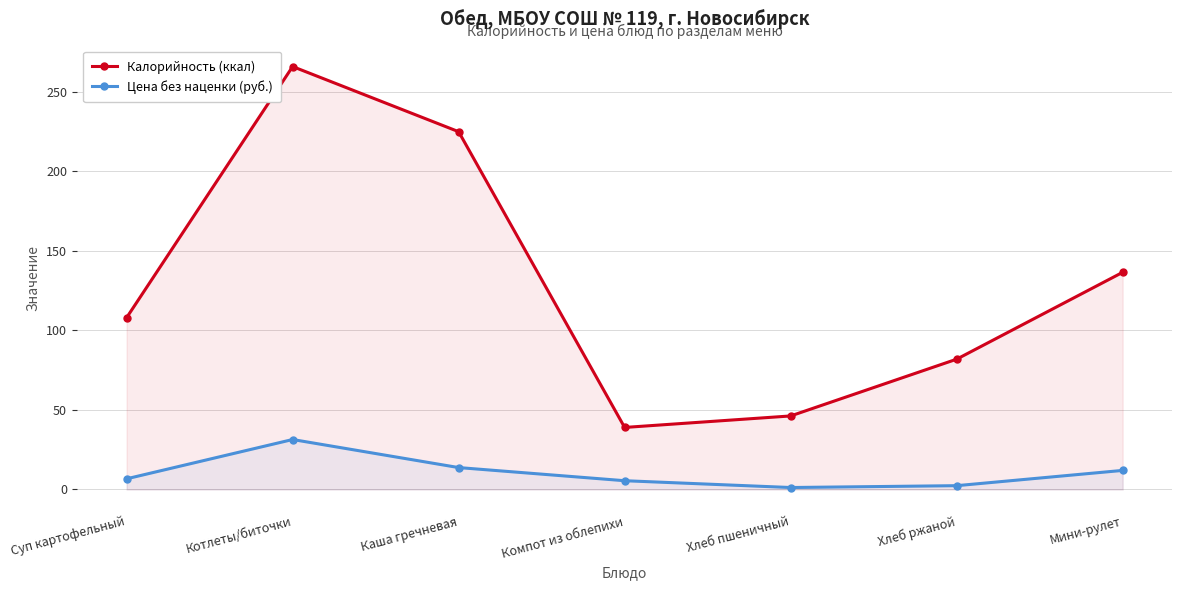

Rank the series by their maximum value, from lowest to highest.

Цена без наценки (руб.), Калорийность (ккал)